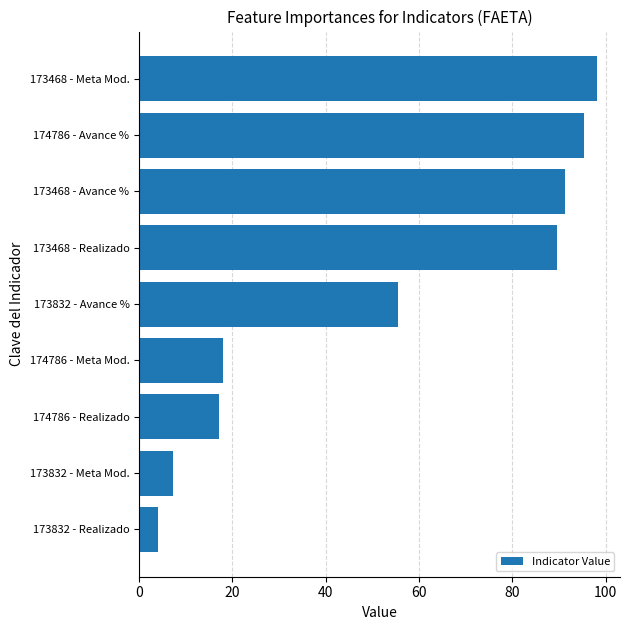

Which label corresponds to the largest value in the chart?

173468 - Meta Mod.